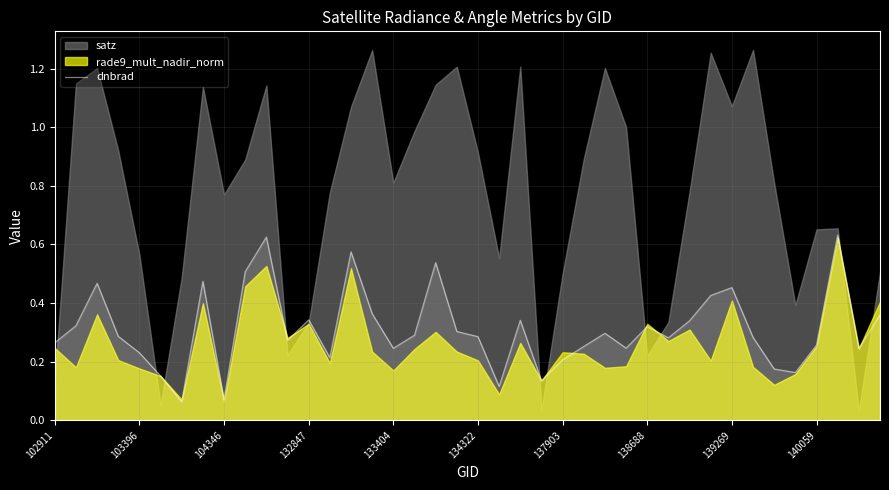

True or false: dnbrad has a value of 0.6 at 132847.

False